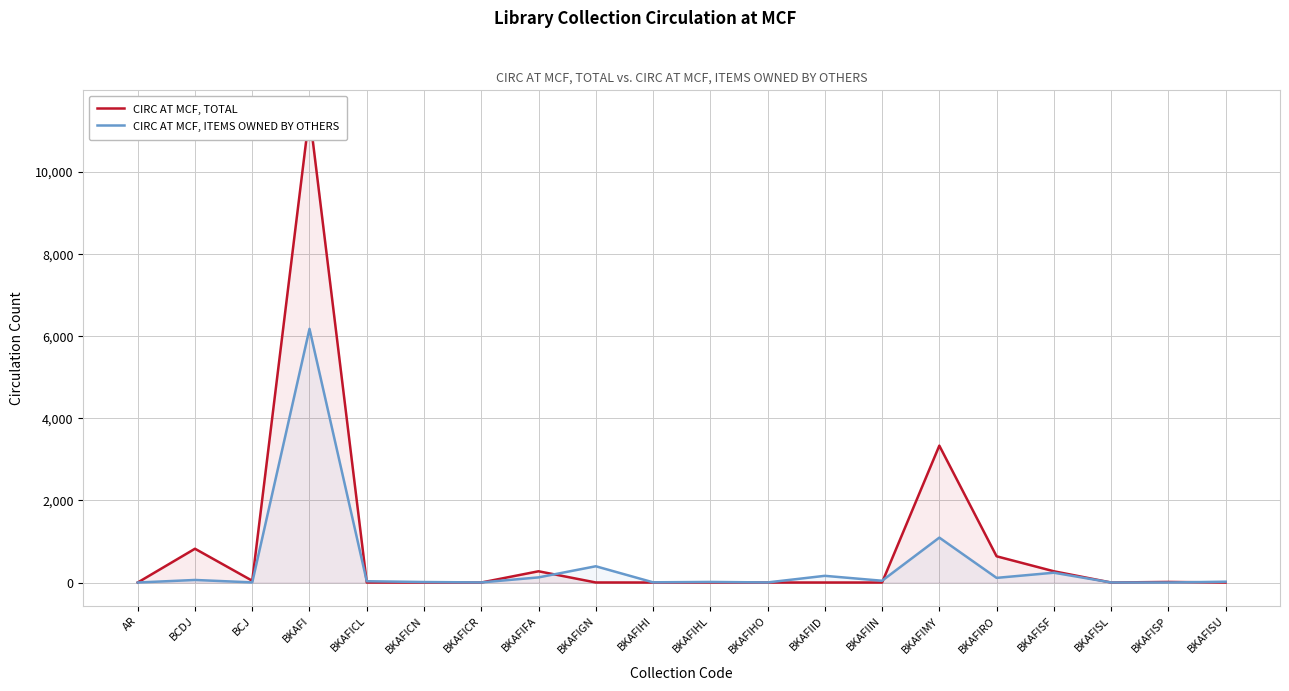

Reading left to right, list all the values displayed in this chart.

CIRC AT MCF, TOTAL: 0	823	43	11422	0	0	0	274	1	0	0	0	0	0	3335	639	274	0	14	0
CIRC AT MCF, ITEMS OWNED BY OTHERS: 0	62	3	6181	31	12	2	125	396	5	14	2	163	43	1094	113	239	1	0	20